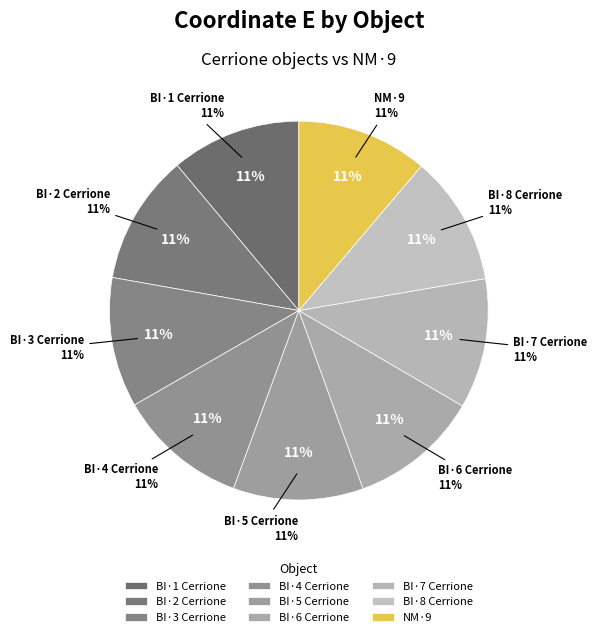

Is it true that BI·7 Cerrione is 16% of the pie?

False